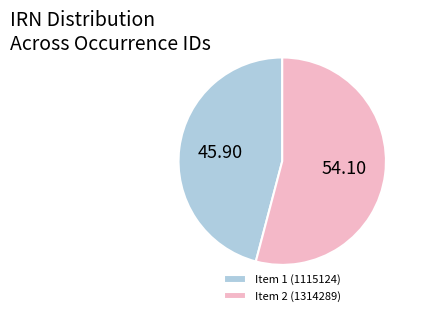

Approximately how many times larger is the value at Item 2 (1314289) compared to Item 1 (1115124)?

1.2